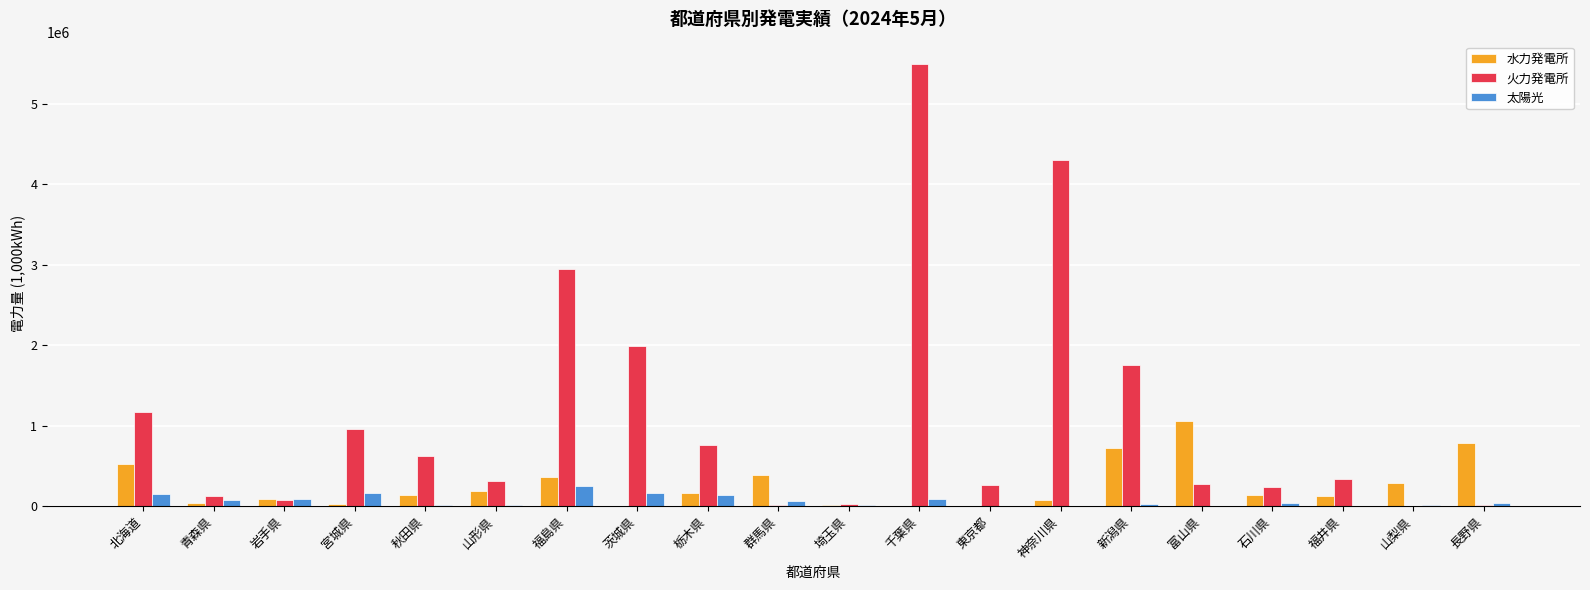

Between 青森県 and 神奈川県, which series saw the biggest shift?

火力発電所